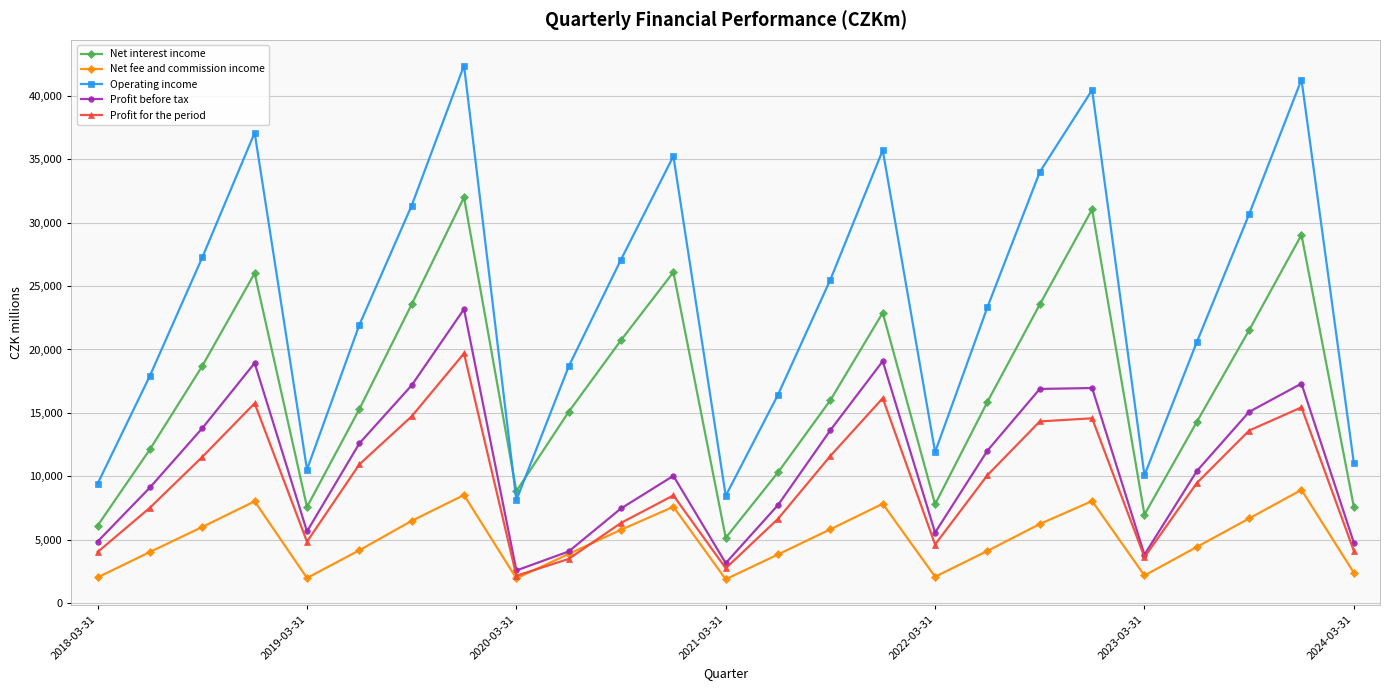

Does the chart have visible grid lines?

Yes